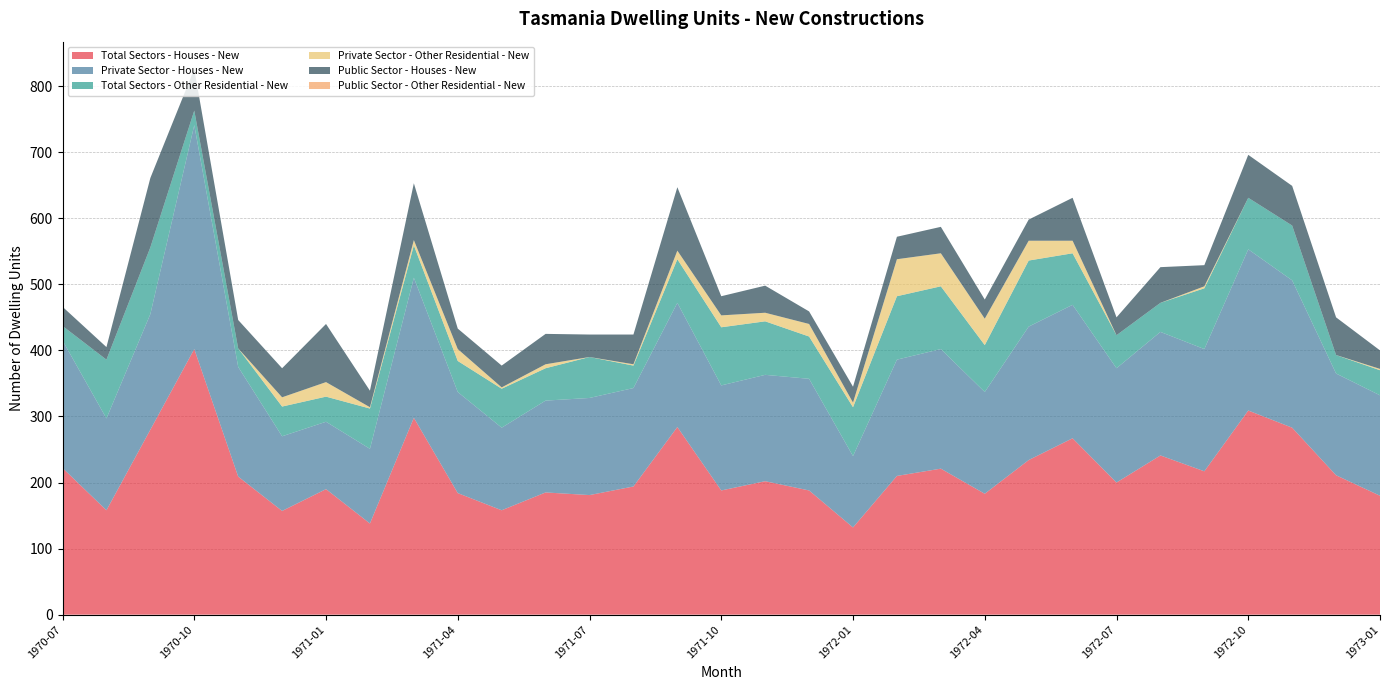

Reading right to left, what are all the values shown in this chart?

Total Sectors - Houses - New: 180	211	283	309	217	241	200	267	234	183	221	210	132	188	202	188	284	194	181	185	158	184	298	138	190	157	209	402	280	158	222
Private Sector - Houses - New: 152	154	223	244	185	187	173	202	202	154	181	176	108	169	161	159	188	149	147	139	125	153	212	113	102	113	166	339	175	139	193
Total Sectors - Other Residential - New: 38	28	83	78	92	44	50	78	100	71	95	96	74	64	81	88	66	34	62	49	59	47	49	61	38	45	28	22	101	89	22
Private Sector - Other Residential - New: 2	0	0	0	3	0	0	19	30	40	50	56	7	19	13	18	13	2	0	6	2	18	8	2	22	14	0	0	0	0	0
Public Sector - Houses - New: 28	57	60	65	32	54	27	65	32	29	40	34	24	19	41	29	96	45	34	46	33	31	86	25	88	44	43	63	105	19	29
Public Sector - Other Residential - New: 0	0	0	0	0	0	0	0	0	0	0	0	0	0	0	0	0	0	0	0	0	0	0	0	0	0	0	0	0	0	0